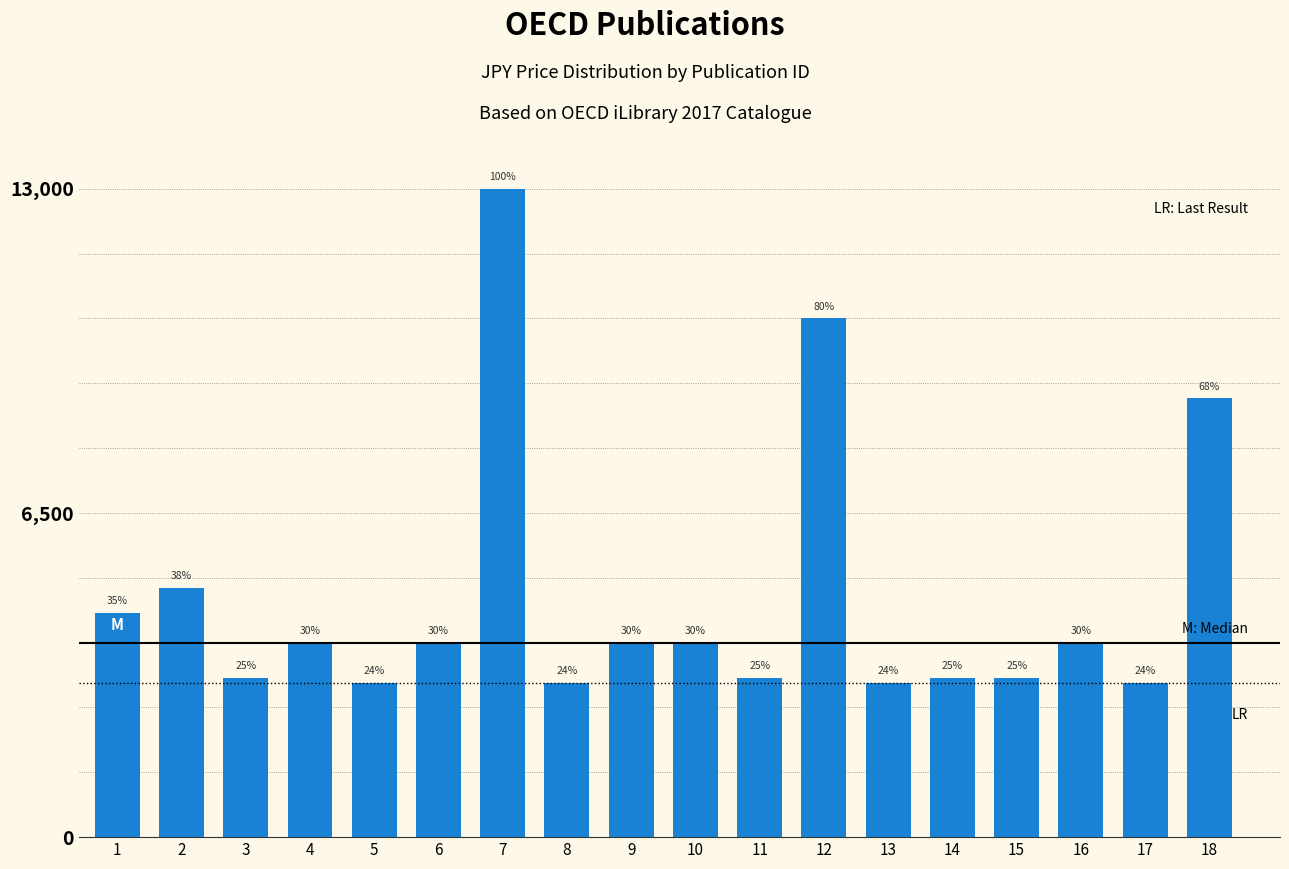

List the labels in order of value, smallest first.

5, 8, 13, 17, 3, 11, 14, 15, 4, 6, 9, 10, 16, 1, 2, 18, 12, 7